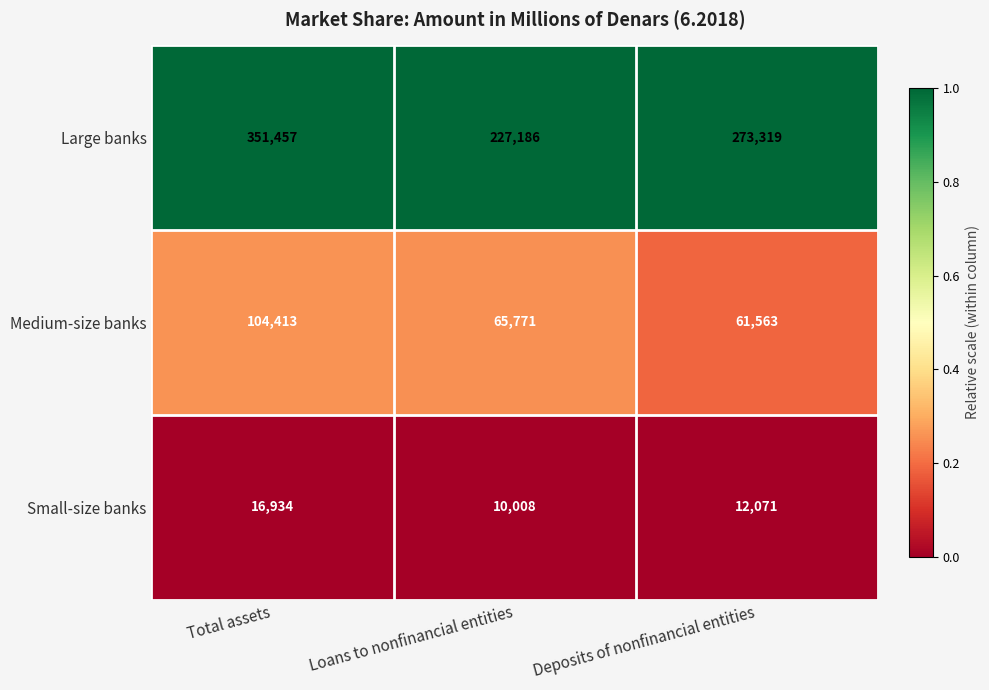

The Large banks series shows 227186 at Loans to nonfinancial entities. True or false?

True